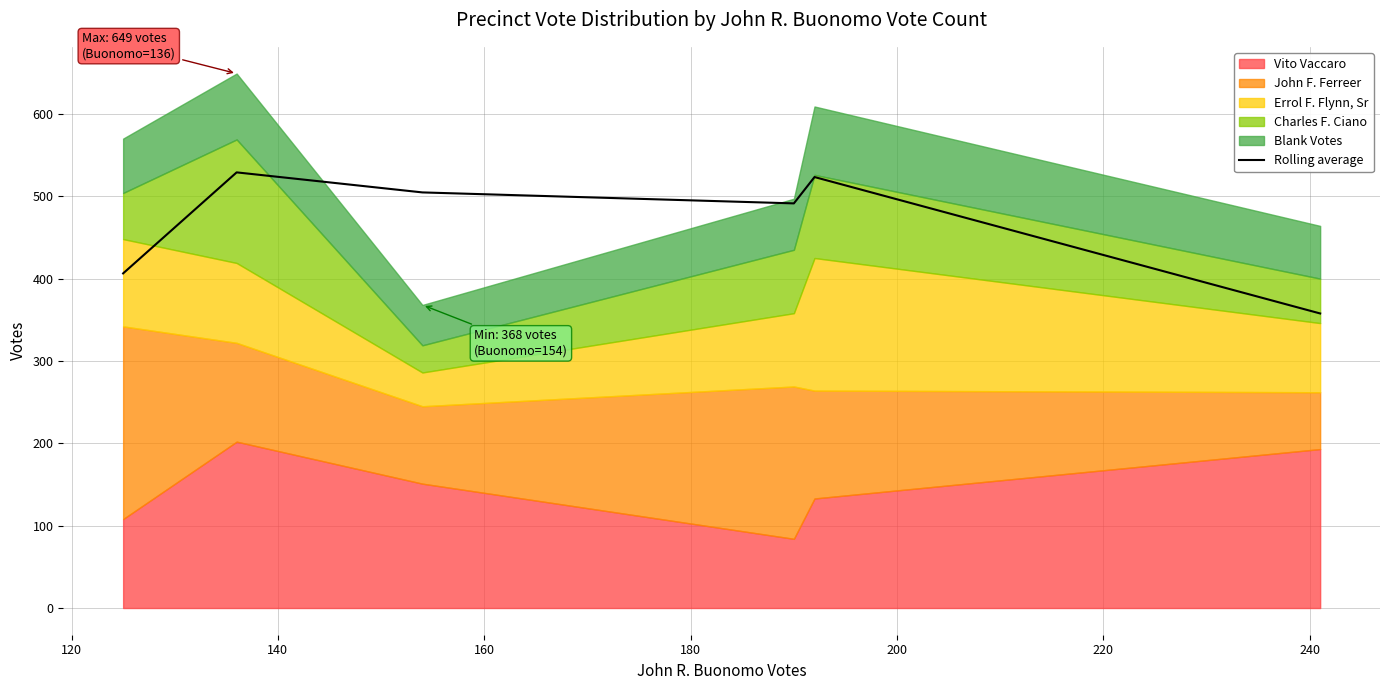

How many points are lower than both their immediate neighbors (excluding endpoints)?

1